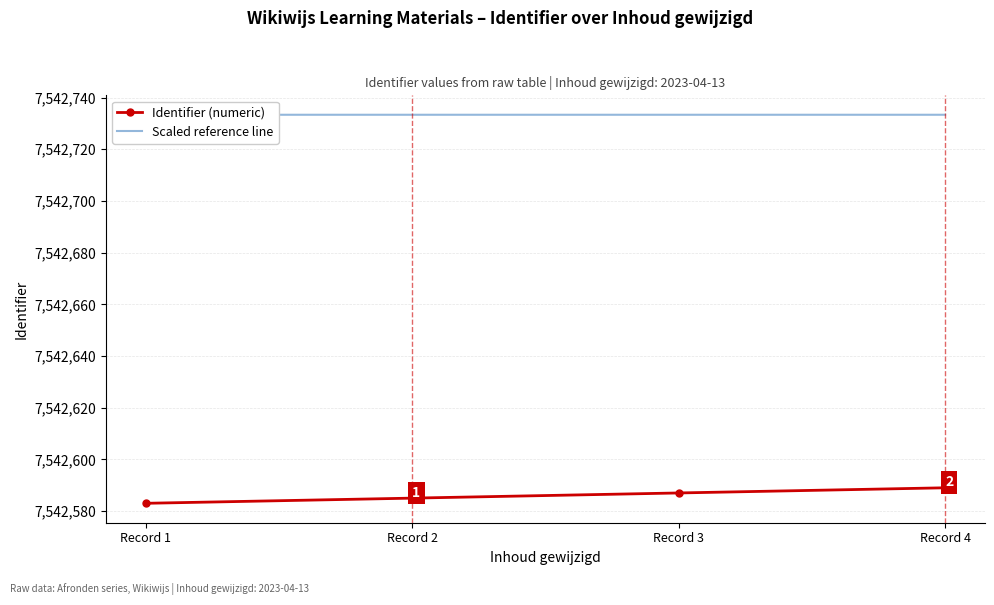

What is the total value across all series at Record 4?

15085322.4